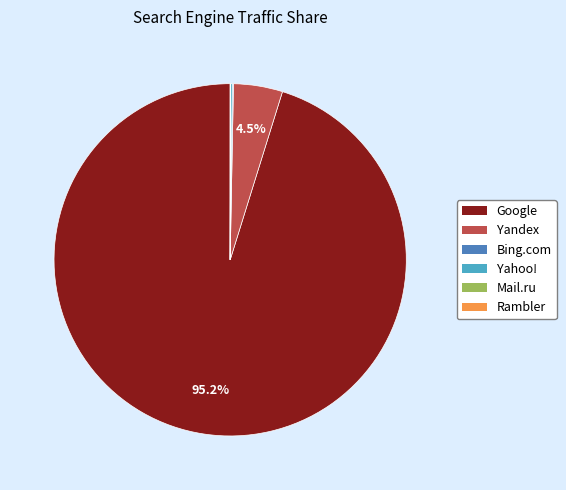

Which slice represents more than half of the pie?

Google